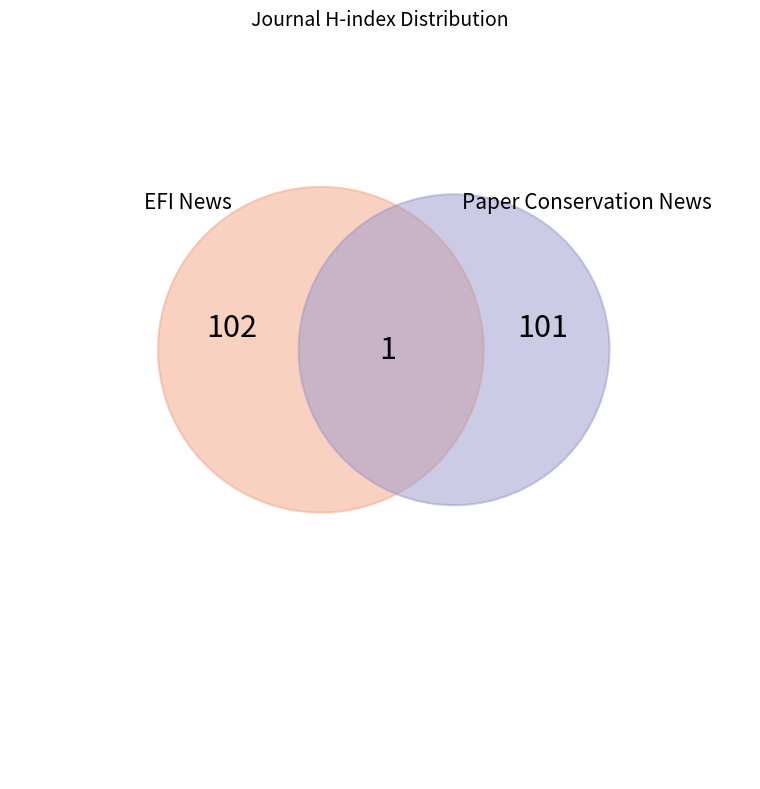

What is the majority slice?

EFI News